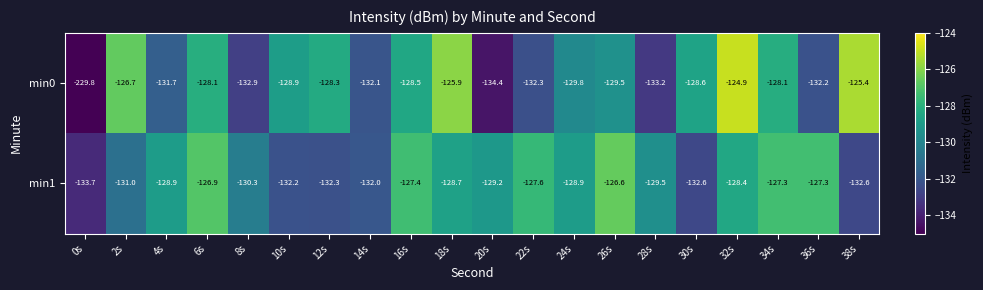

Which series changed the most between 10s and 22s?

min1